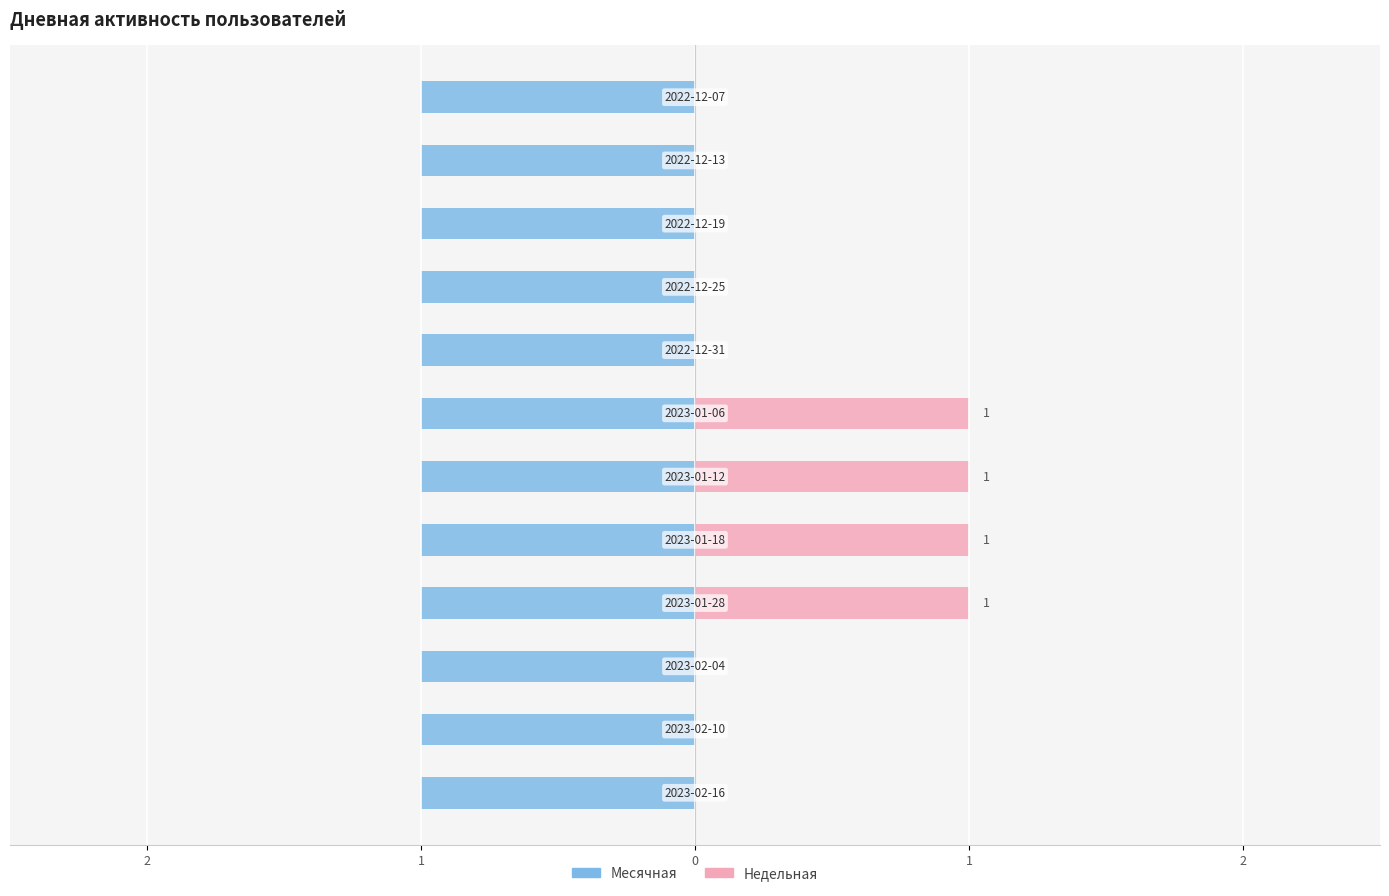

The value of Недельная at 1 is 0.0. True or false?

True